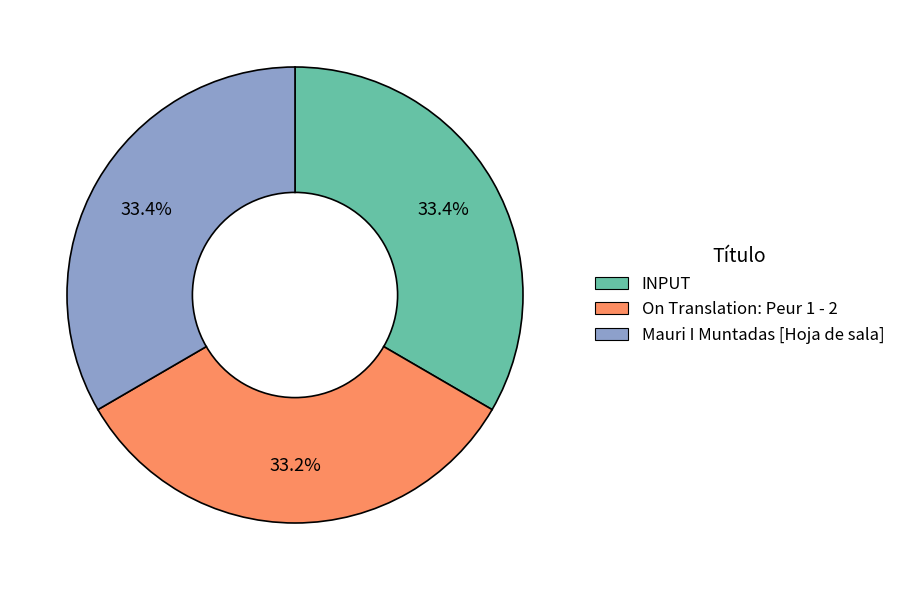

To the nearest percent, what is the average slice percentage?

33%